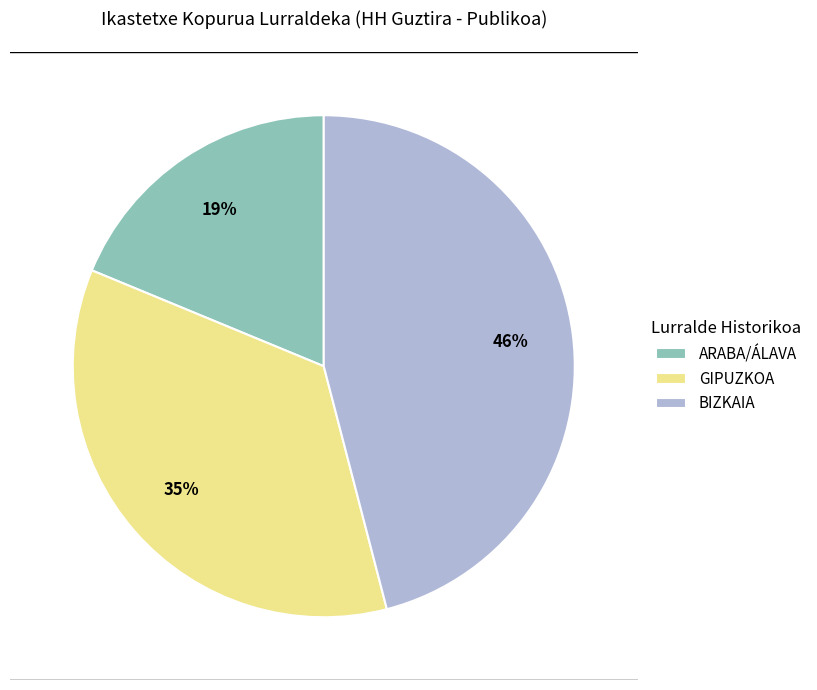

True or false: ARABA/ÁLAVA accounts for 27% of the total.

False